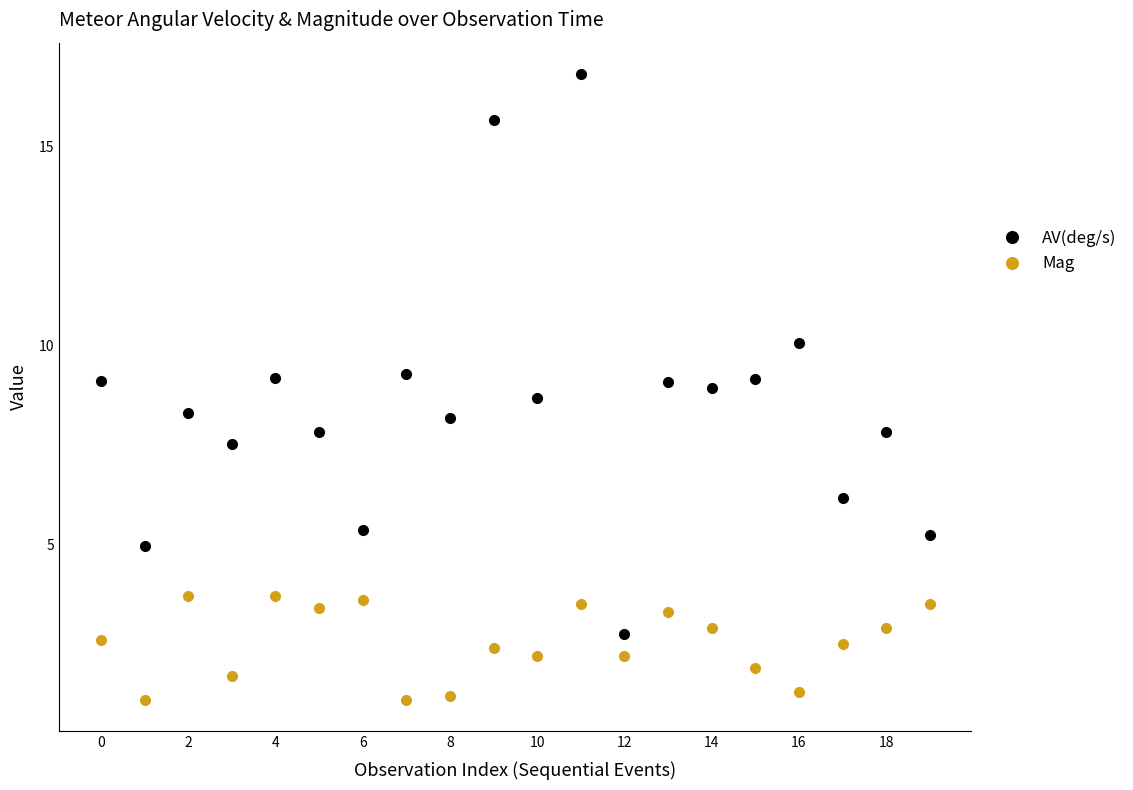

Does the chart have visible grid lines?

No